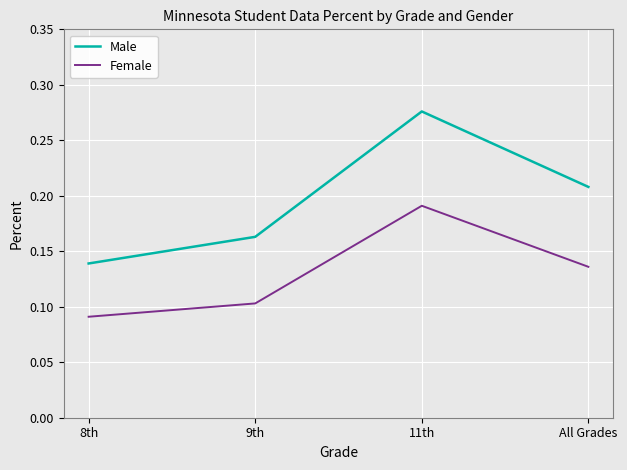

Count the number of data series in this chart.

2